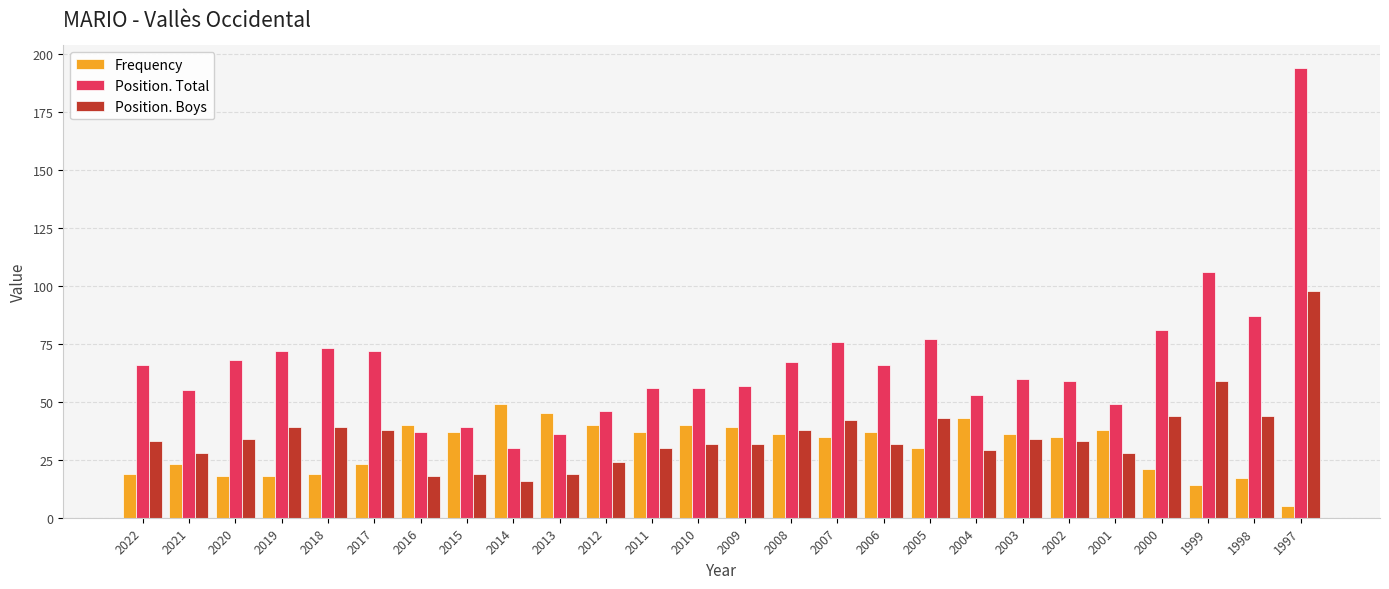

Which category has the highest value across all series?

1997